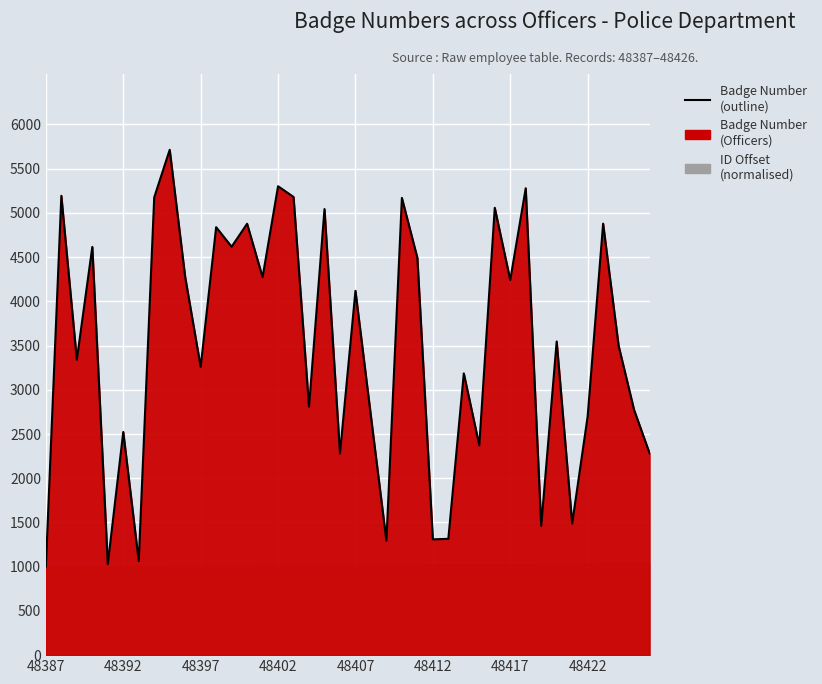

What is the sum of the values at 48425 and 48417?

7014